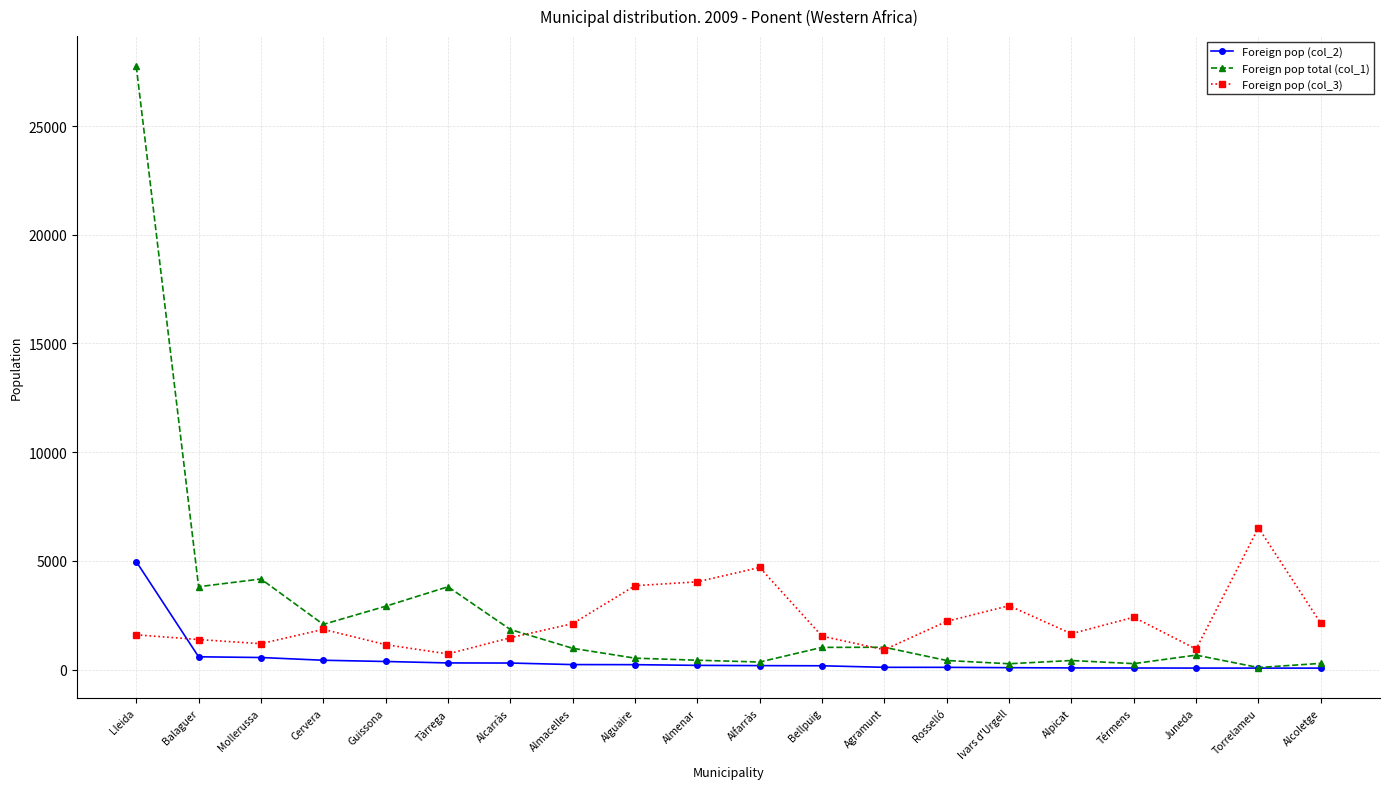

Rank the series at Alguaire from highest to lowest value.

Foreign pop (col_3), Foreign pop total (col_1), Foreign pop (col_2)